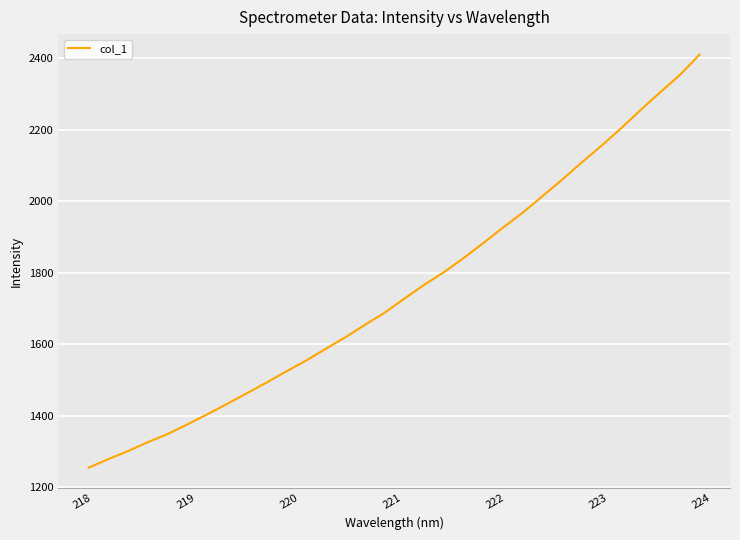

What is the minimum value shown in the chart?

1254.5